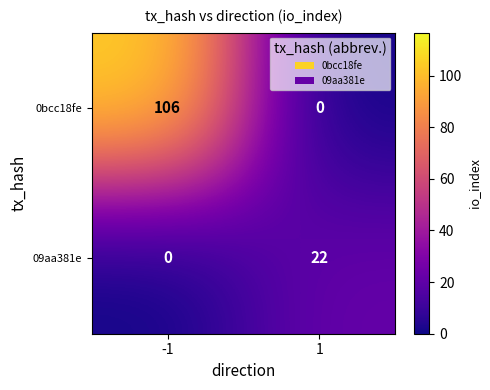

What is the sum of all 0bcc18fe values?

106